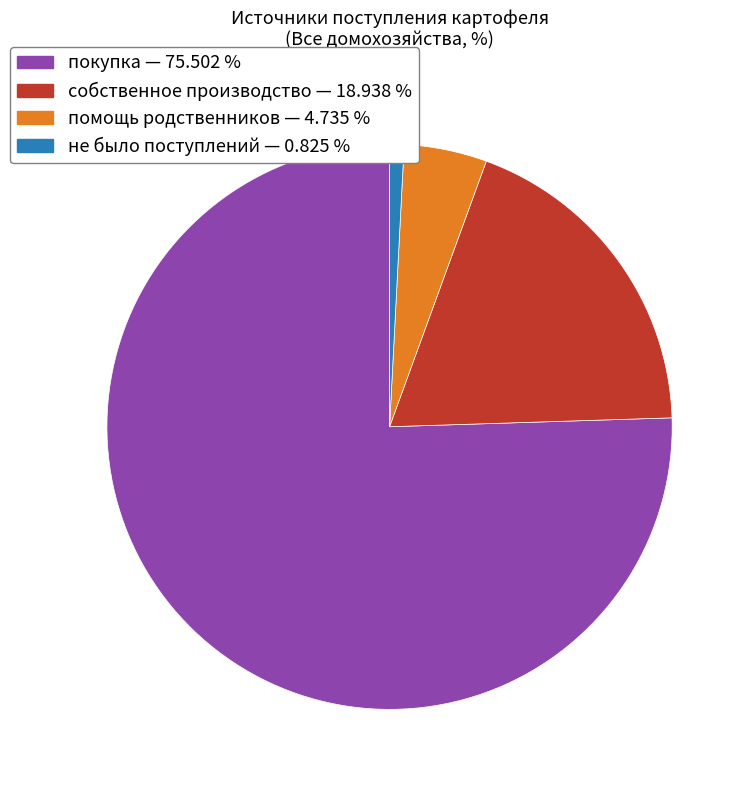

Is there any slice that represents more than half of the pie?

Yes